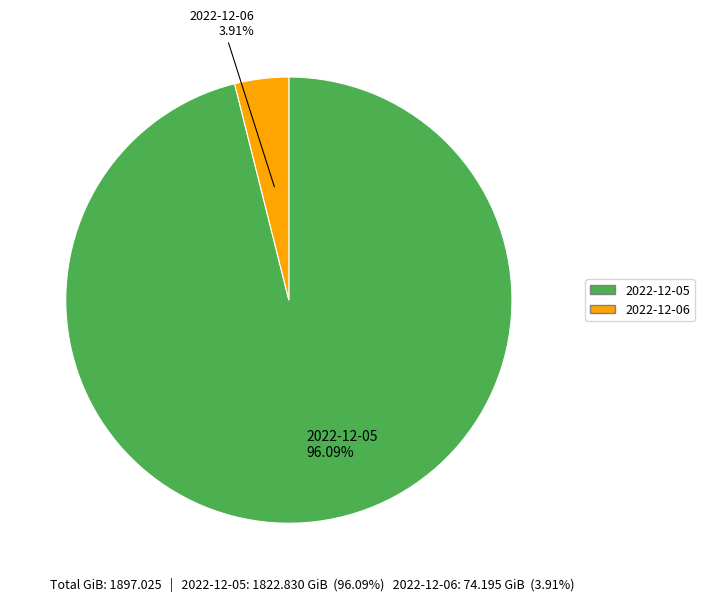

What percentage is the 2022-12-05 slice, to the nearest percent?

96%